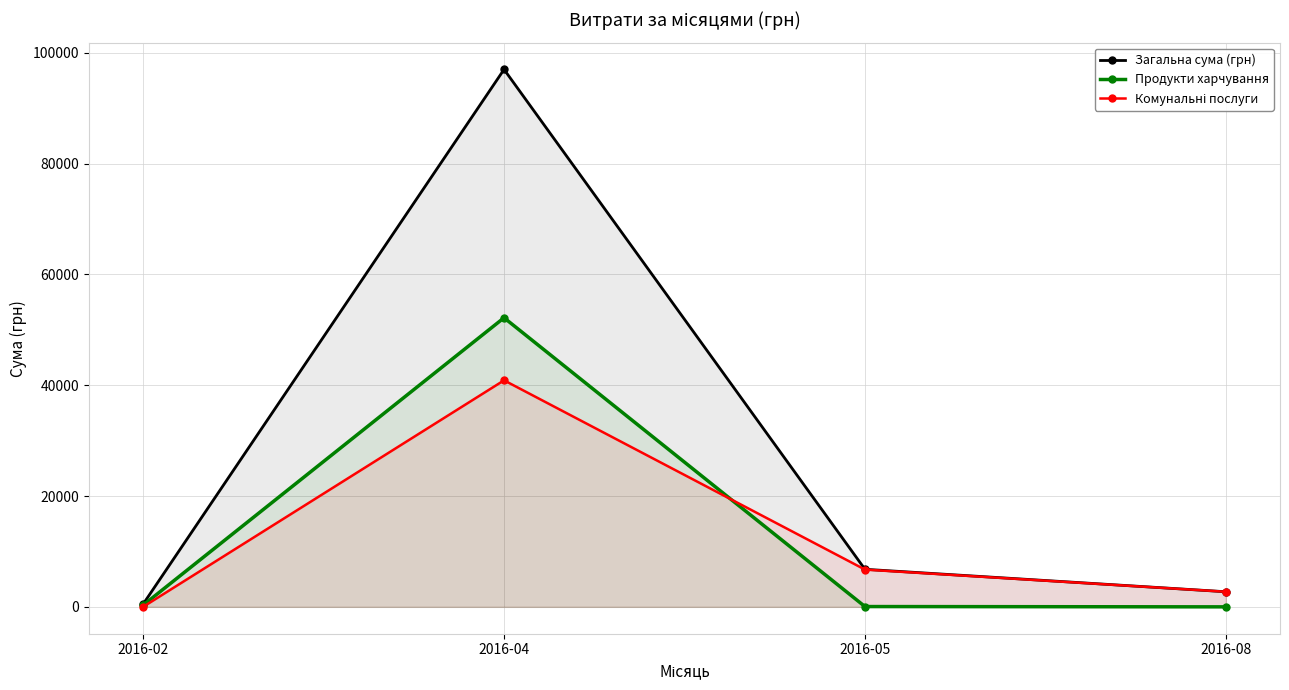

Where is the first local maximum for Комунальні послуги?

2016-04